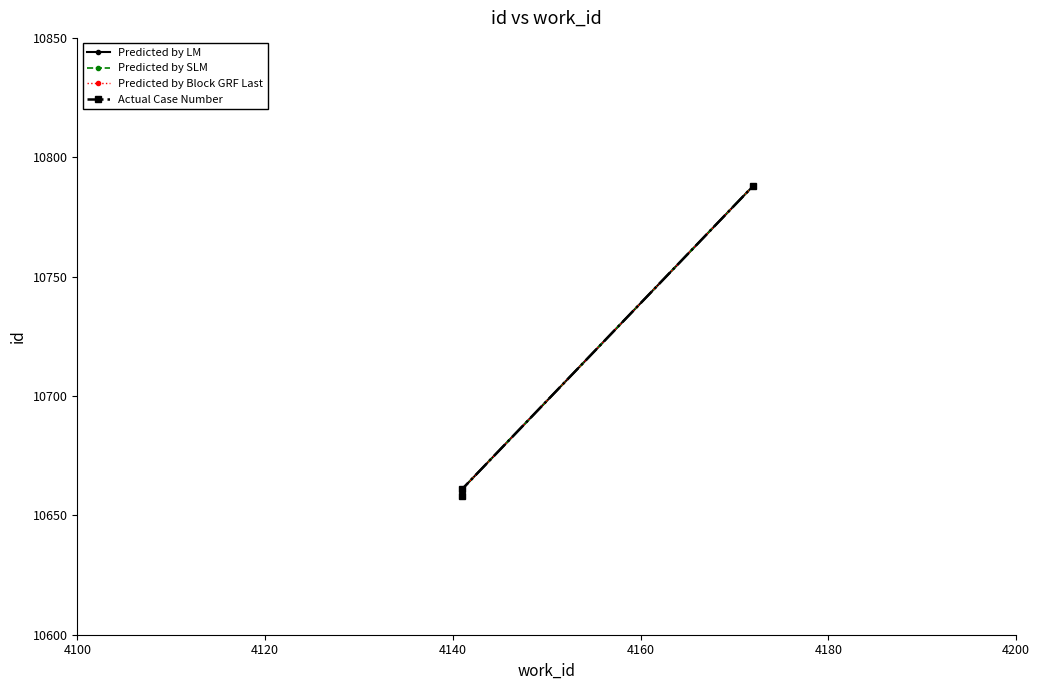

What are all the series names shown in the legend?

Predicted by LM, Predicted by SLM, Predicted by Block GRF Last, Actual Case Number